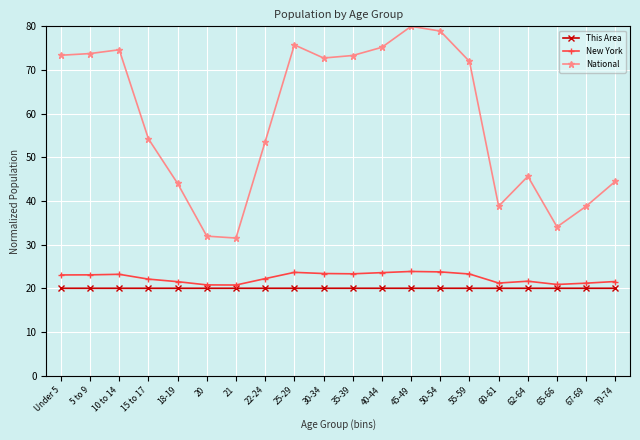

List the series in order of their peak value, lowest first.

This Area, New York, National